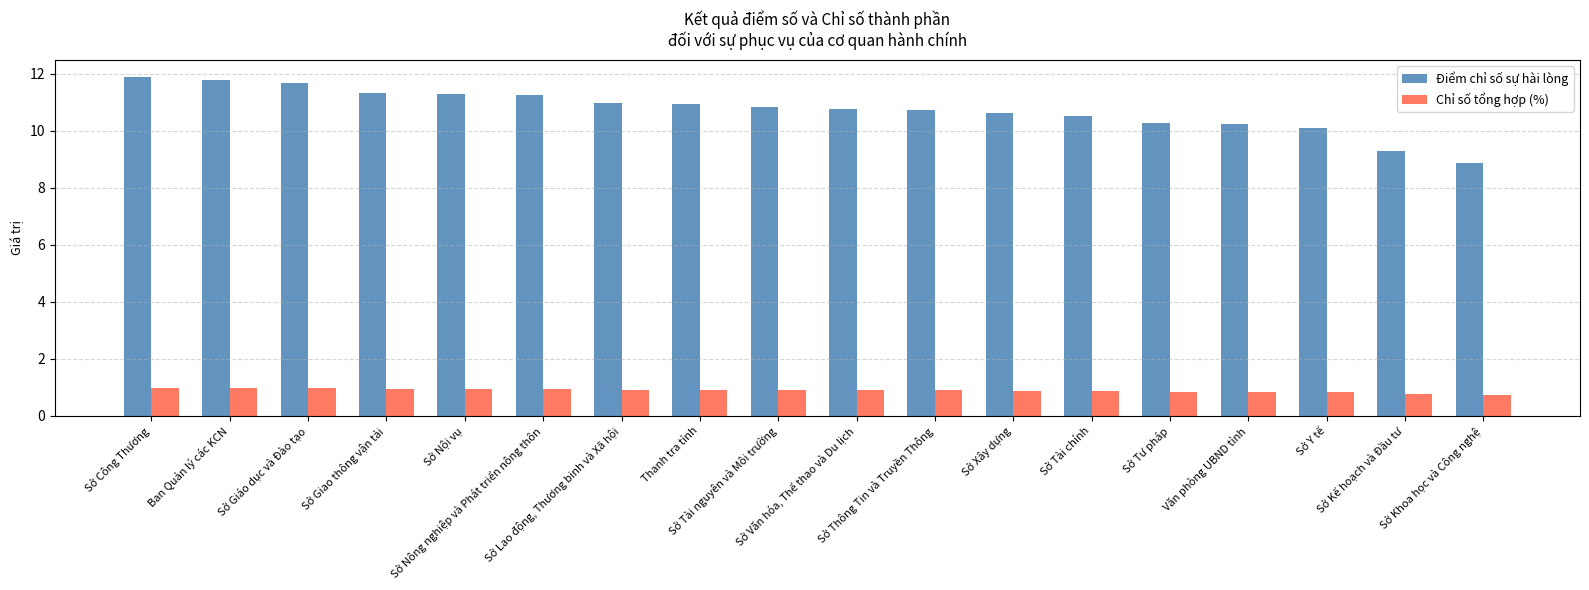

What is the sum of the Chỉ số tổng hợp (%) values at Thanh tra tỉnh and Sở Tư pháp?

1.8